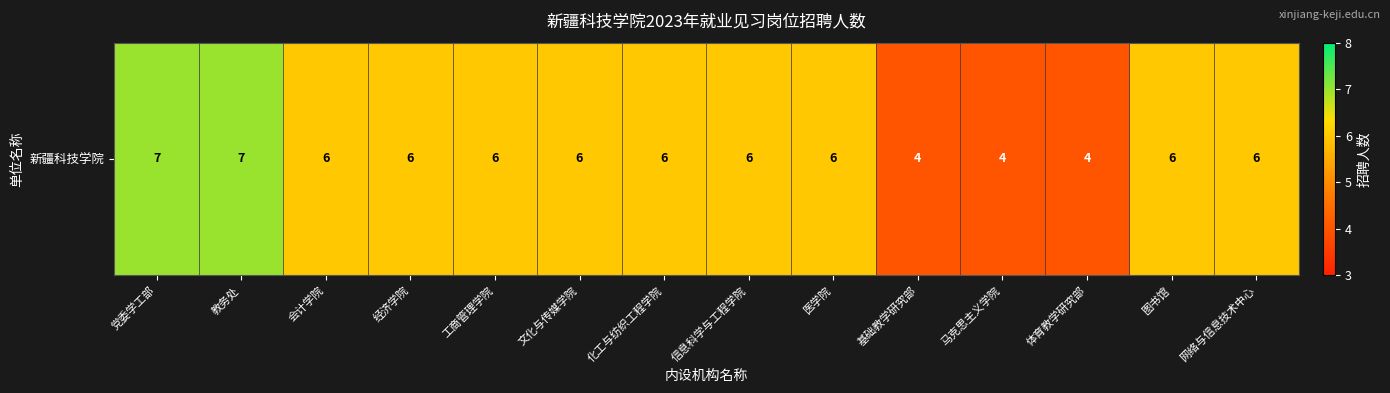

What is the smallest value displayed?

4